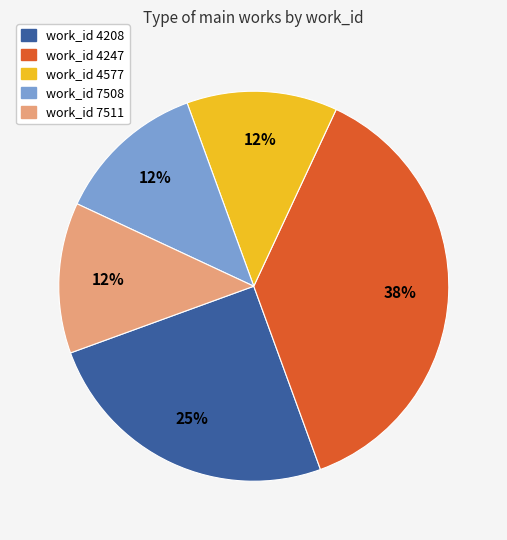

Does any single category account for the majority?

No